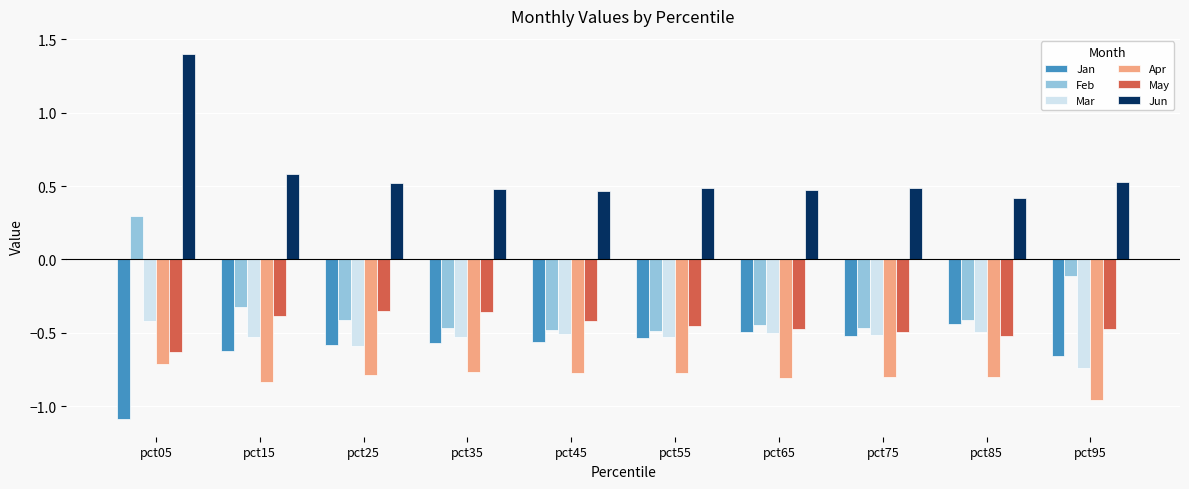

True or false: Apr has a value of -1.1 at pct85.

False